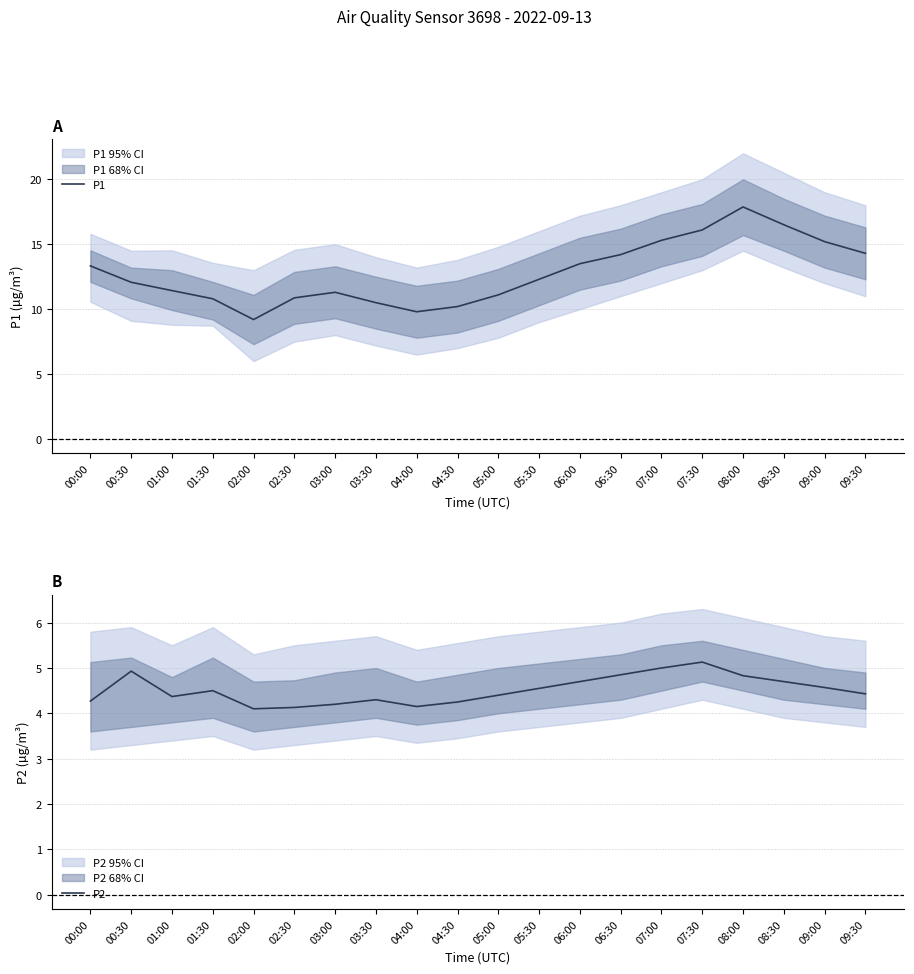

Does the chart display data point markers on the line(s)?

No